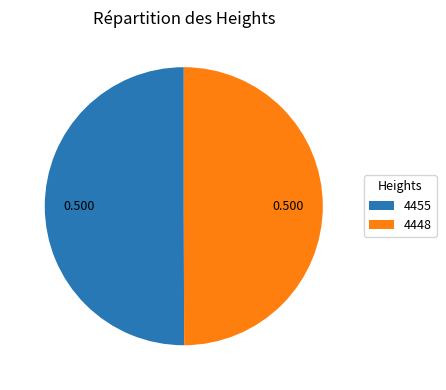

Approximately how many times larger is the value at 4455 compared to 4448?

1.0